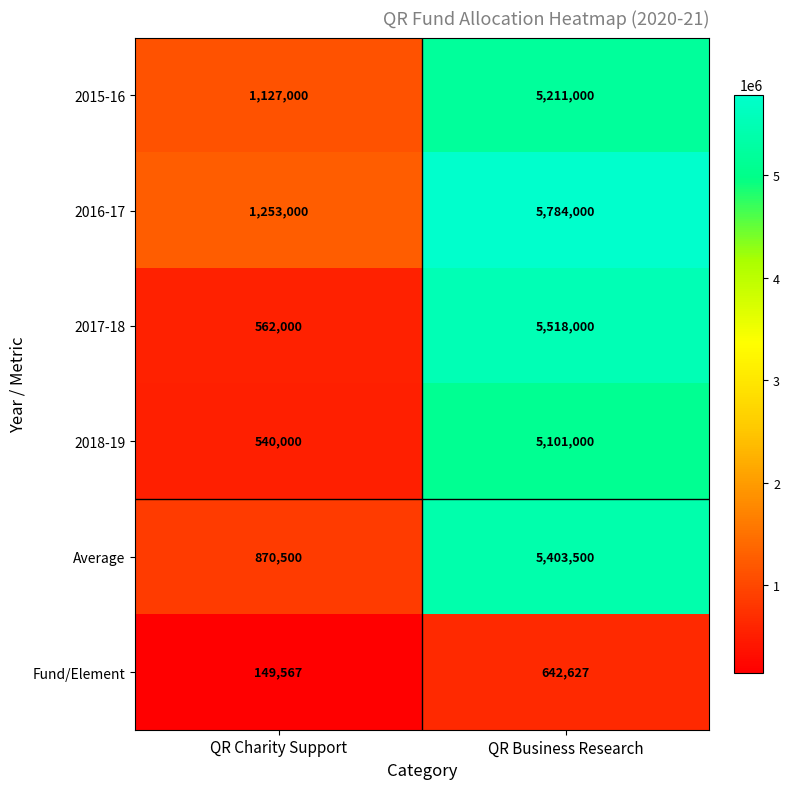

Is it true that Average equals 5403500 at QR Business Research?

True